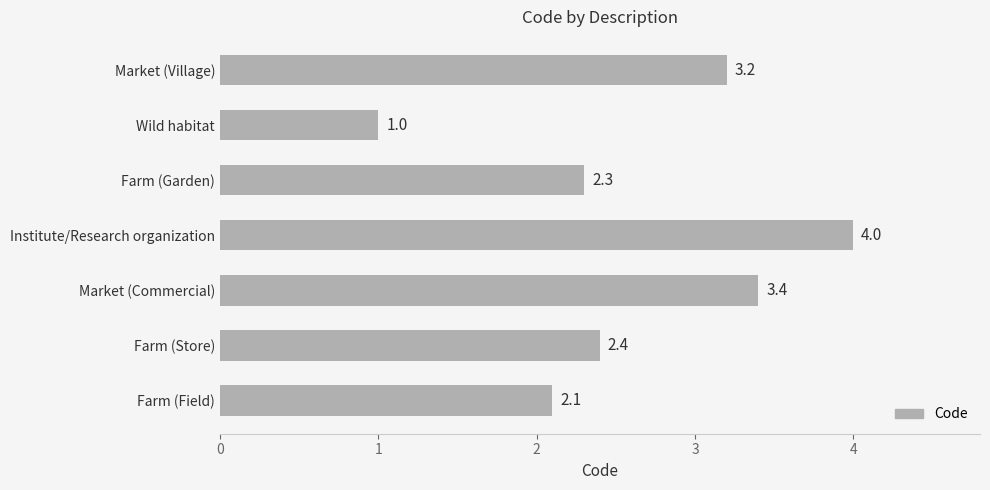

List the labels in order of value, largest first.

Institute/Research organization, Market (Commercial), Market (Village), Farm (Store), Farm (Garden), Farm (Field), Wild habitat